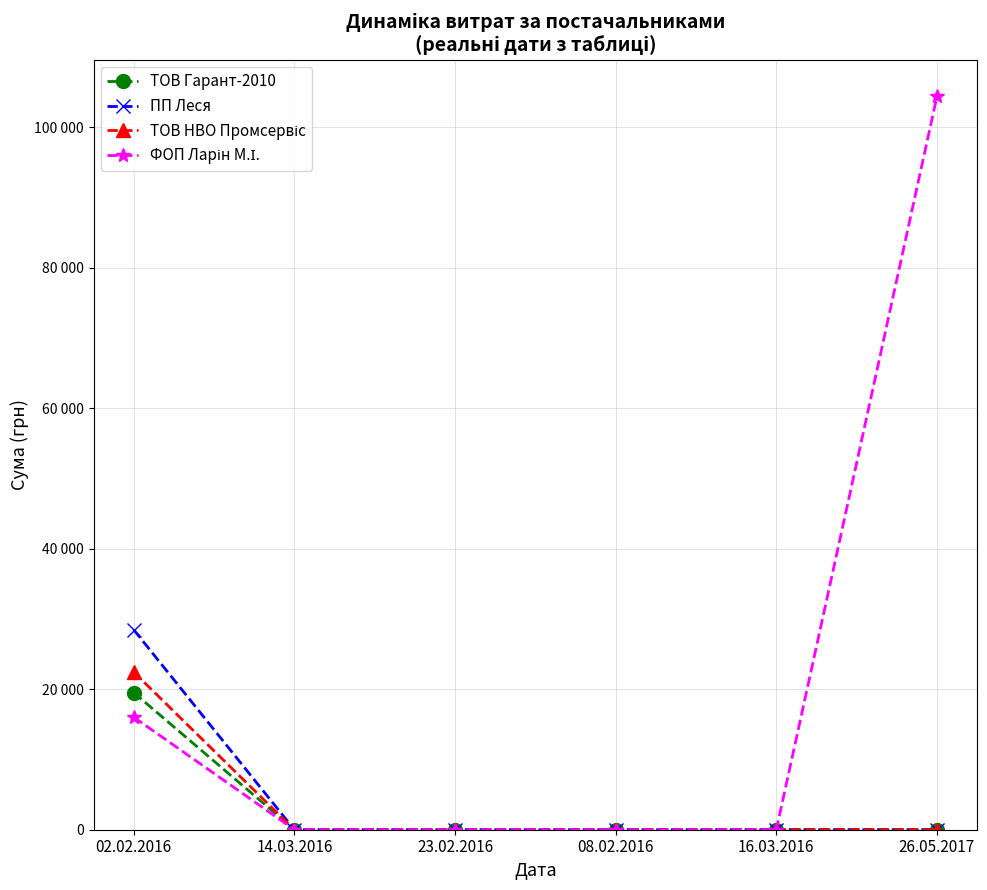

What is the sum of all ФОП Ларін М.І. values?

120423.9